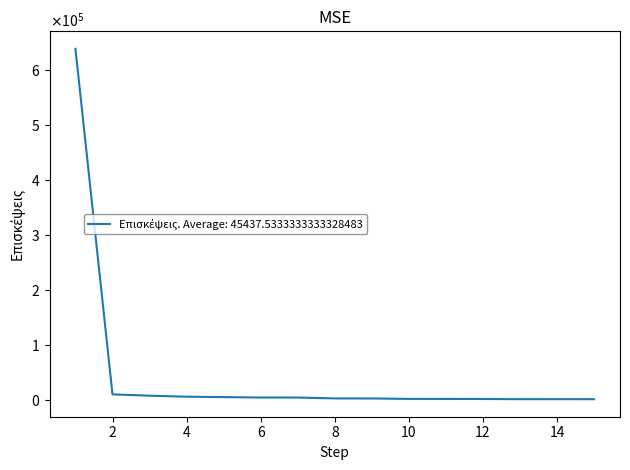

At which category does the chart reach its peak across all series?

1